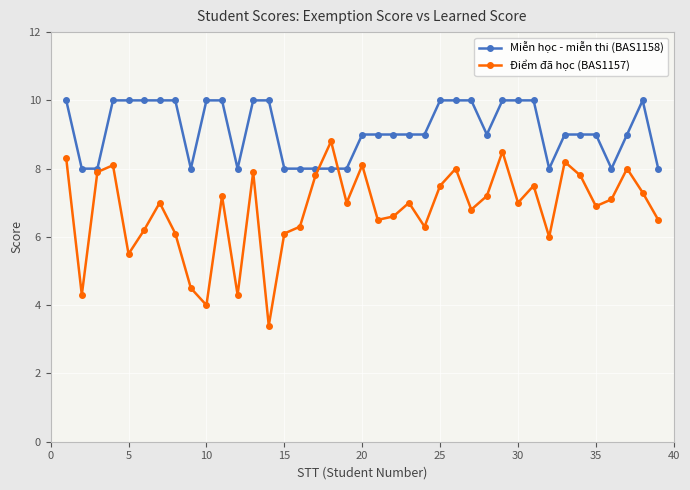

At how many categories does at least one series exceed 5?

39